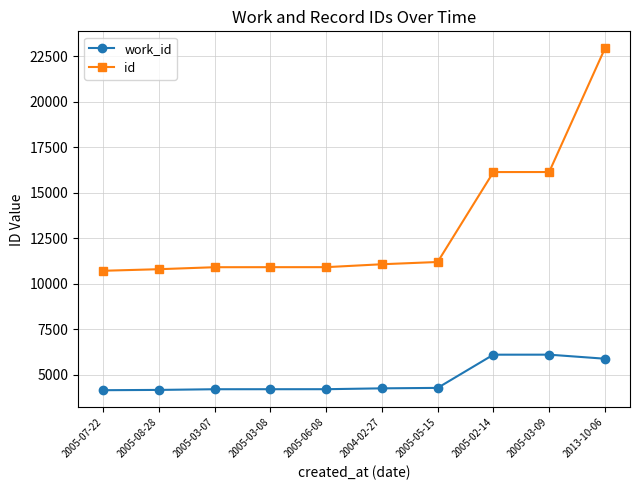

Does the chart have visible grid lines?

Yes